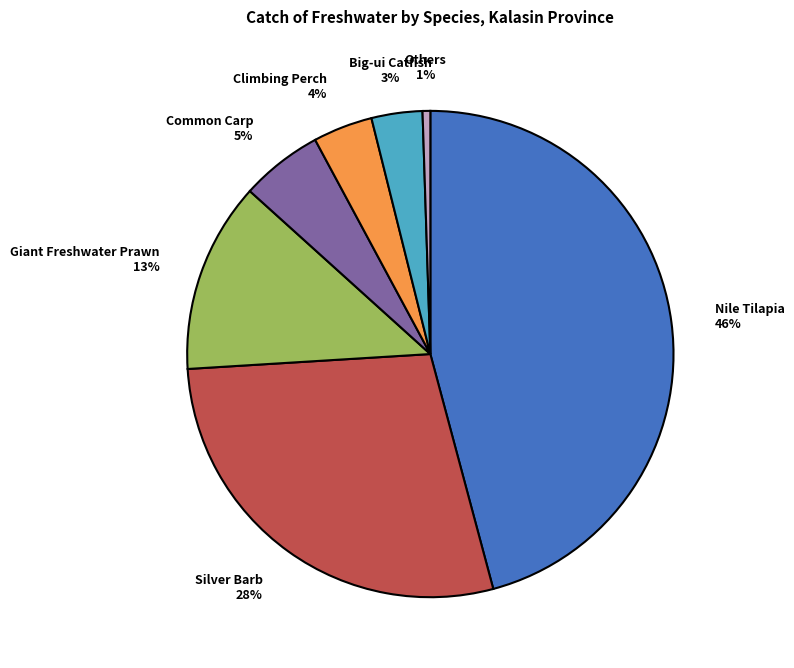

To the nearest percent, what is the difference between the largest and smallest slice percentages?

45%